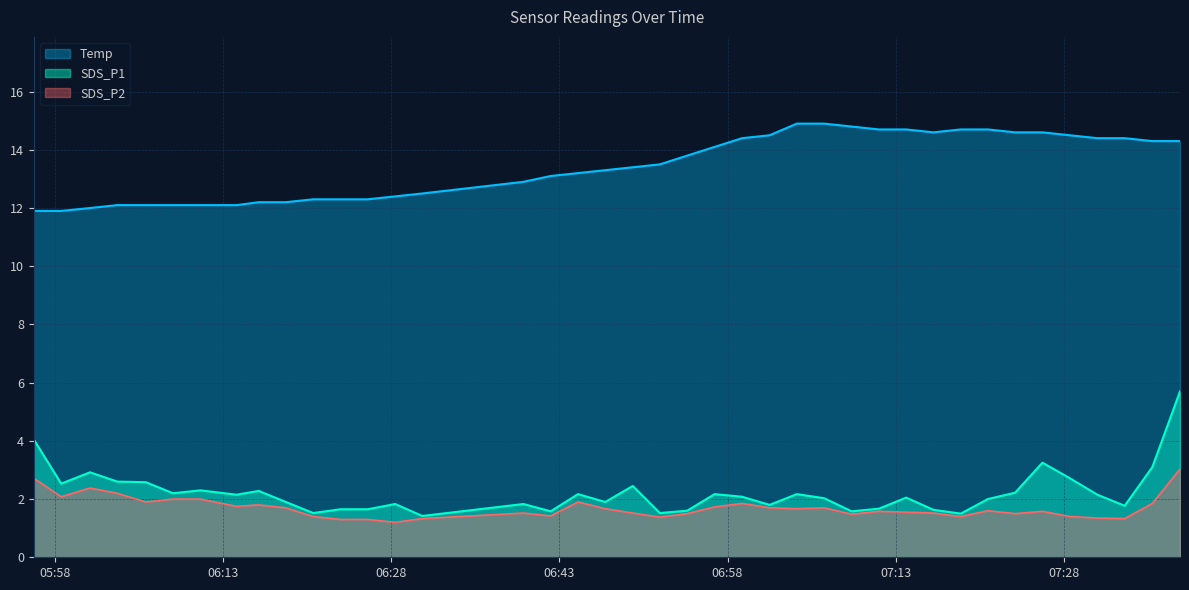

True or false: SDS_P2 and SDS_P1 intersect in this chart.

False